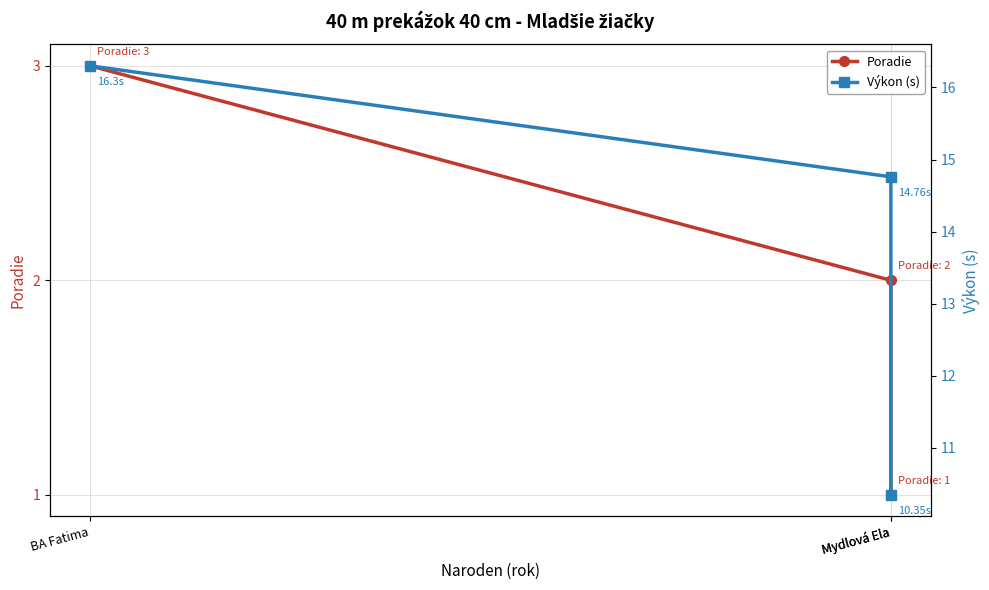

List the labels in order of Výkon (s) value, smallest first.

Mydlová Ela, Mydlová Ela, BA Fatima